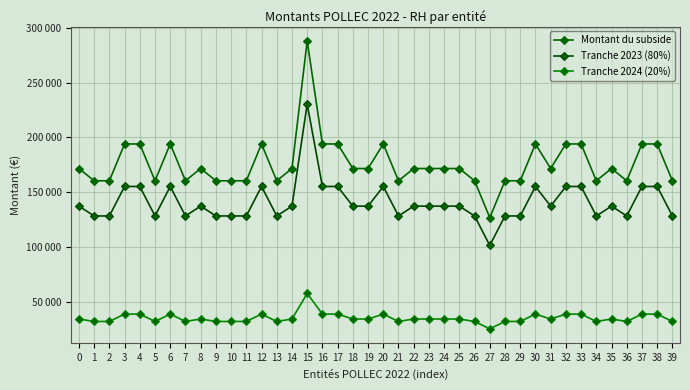

True or false: Montant du subside has a value of 181228 at 27.

False